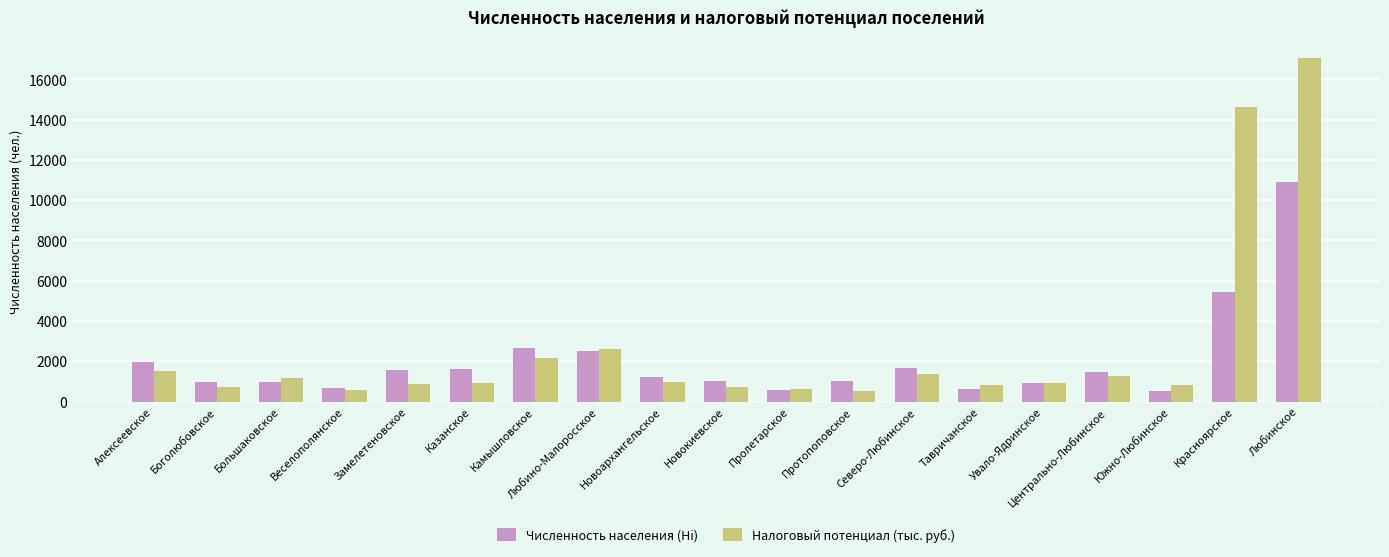

What is the average value of the Налоговый потенциал (тыс. руб.) series?

2644.7